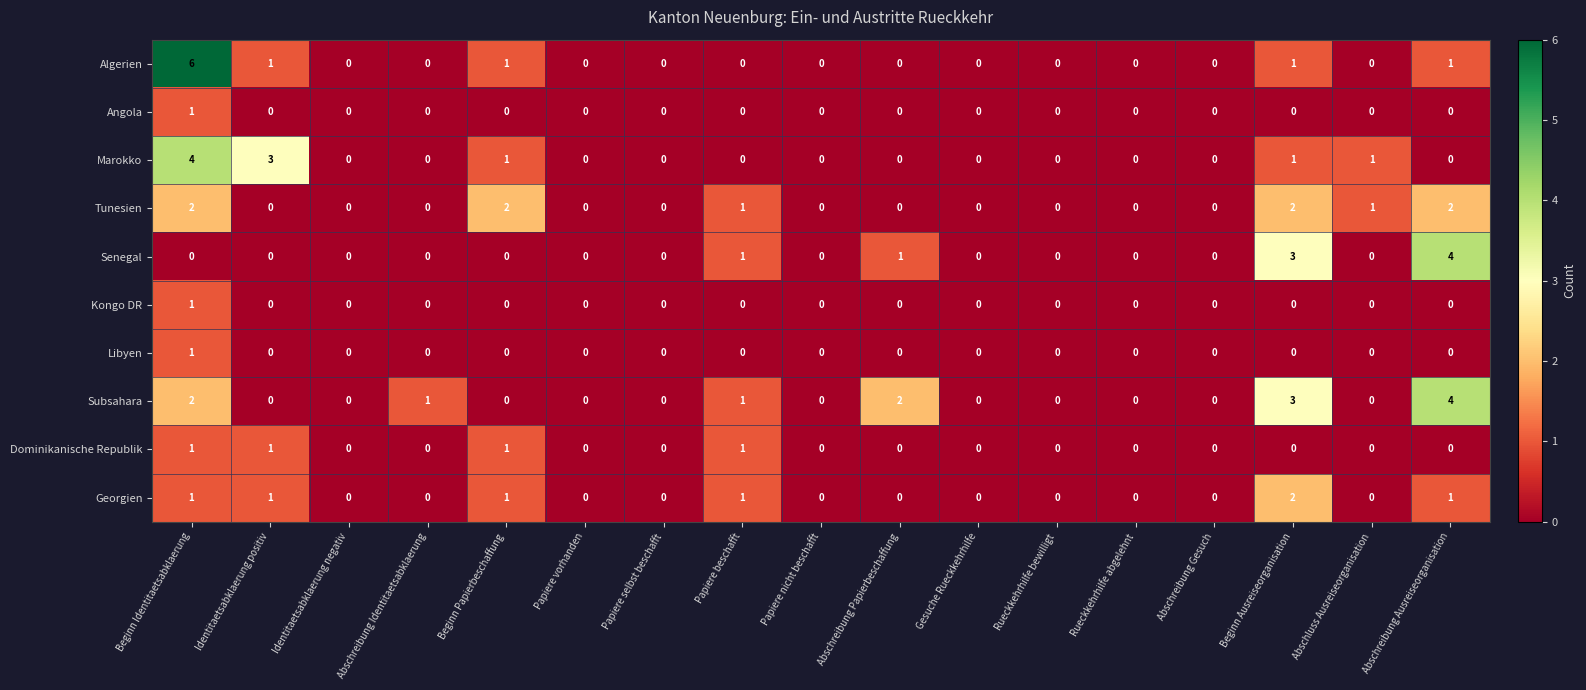

Which series has the largest range (max minus min)?

Algerien